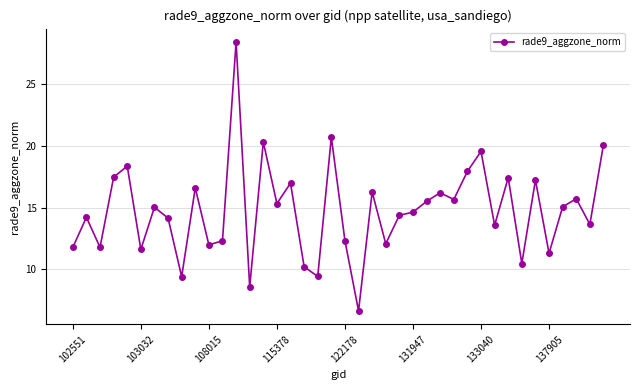

True or false: the data has more than 1 interior local peaks.

True